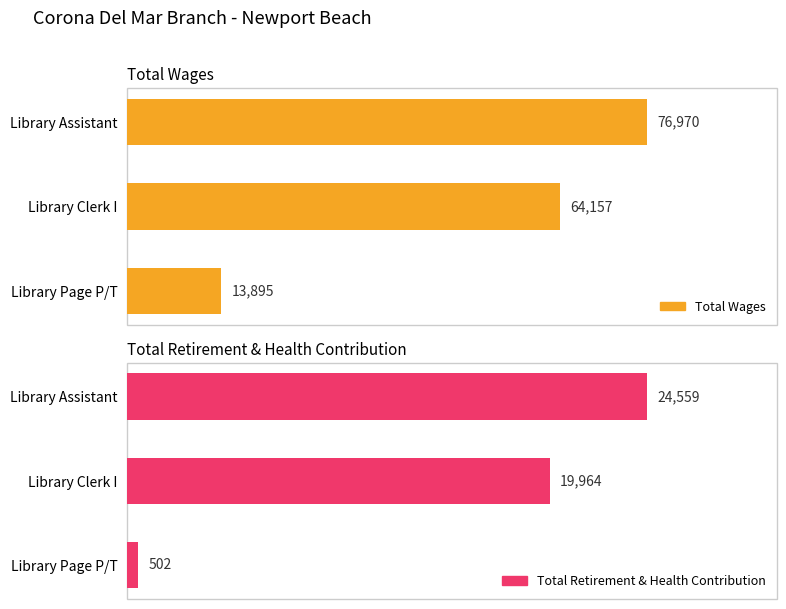

The value of Total Wages at Library Assistant is 76970. True or false?

True